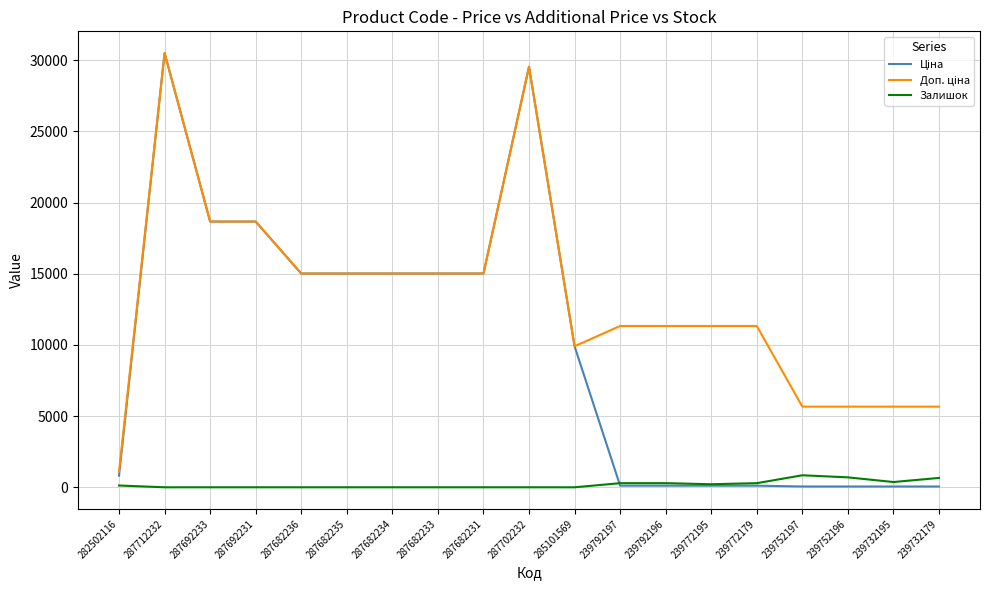

True or false: Залишок has a value of 0.0 at 287692231.

True